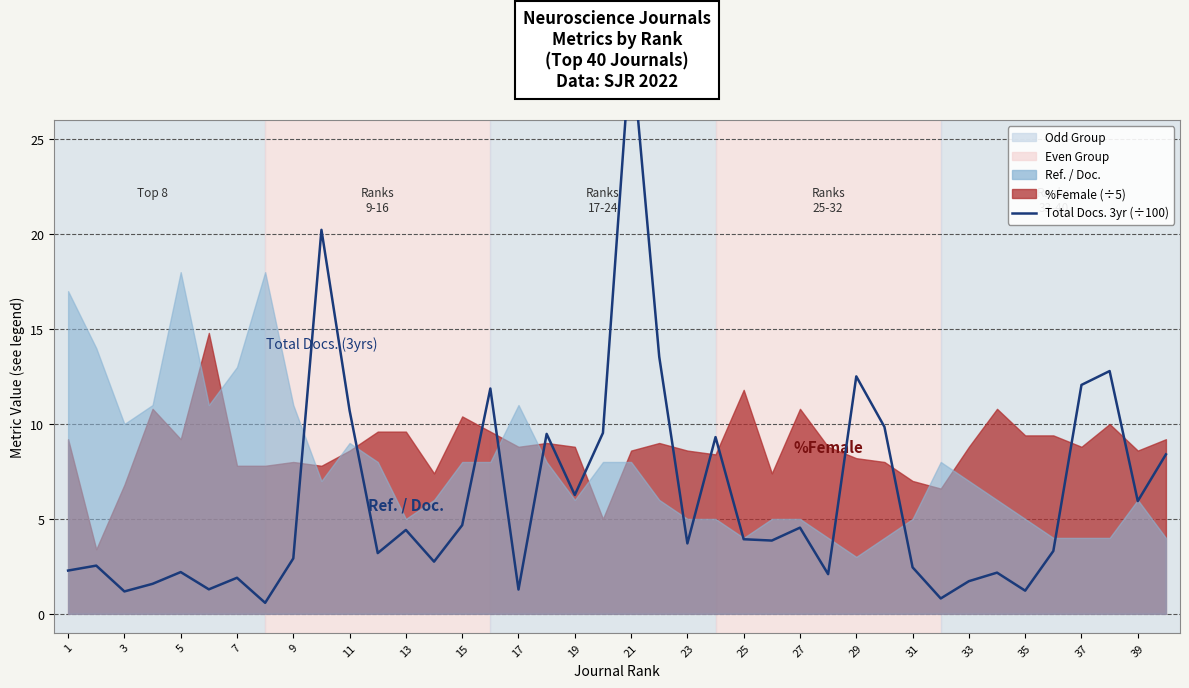

True or false: the data shows 5.6 at 35.

False